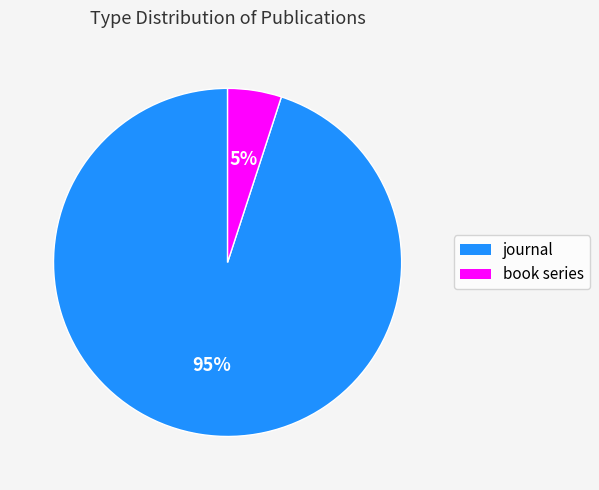

To the nearest percent, what is the difference between the largest and smallest slice percentages?

90%